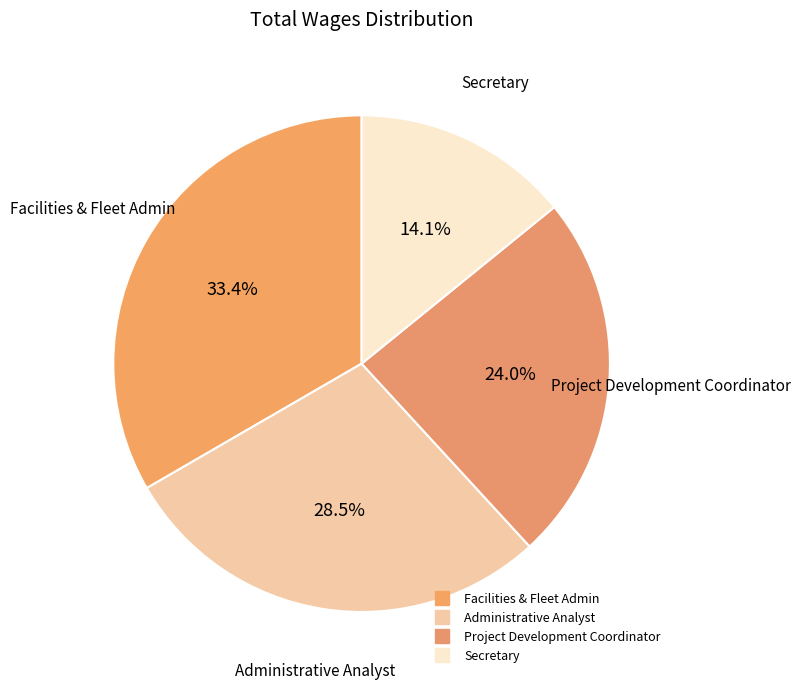

Rank the categories by value from lowest to highest.

Secretary, Project Development Coordinator, Administrative Analyst, Facilities & Fleet Admin